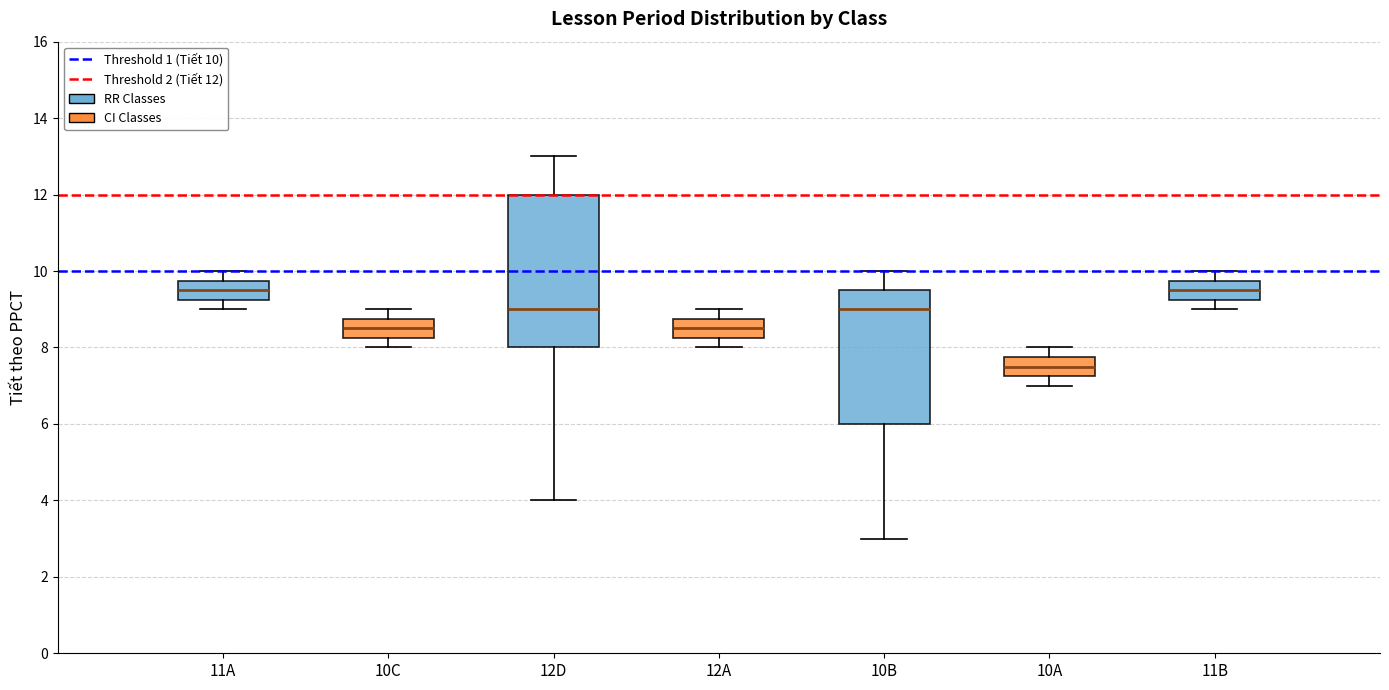

Where does the lower whisker of the box for 11A end on the y-axis? The values are not printed on the chart, so give them approximately, as read against the axis.

9.0